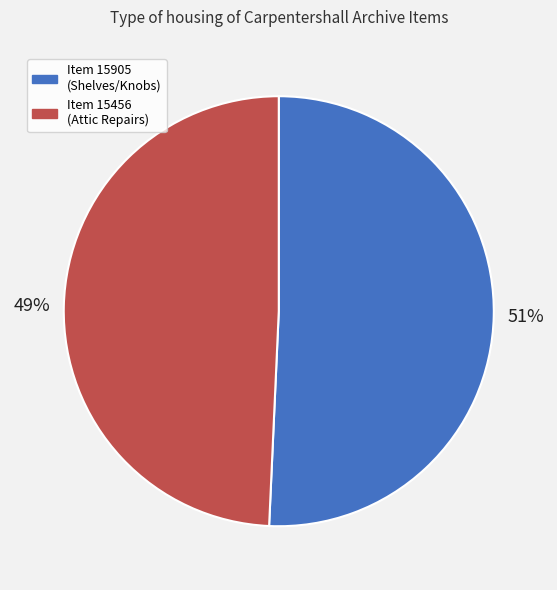

Is the sum of Item 15456 (Attic Repairs) and Item 15905 (Shelves/Knobs) greater than half?

Yes